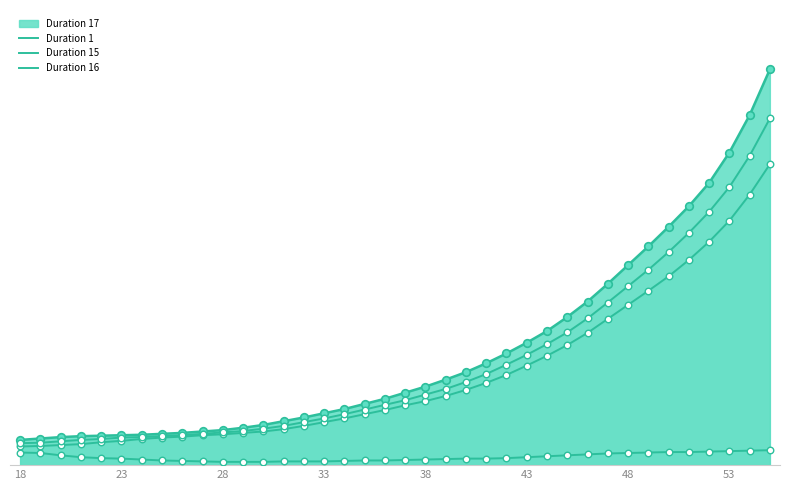

Which series reaches the minimum Y coordinate?

Duration 1